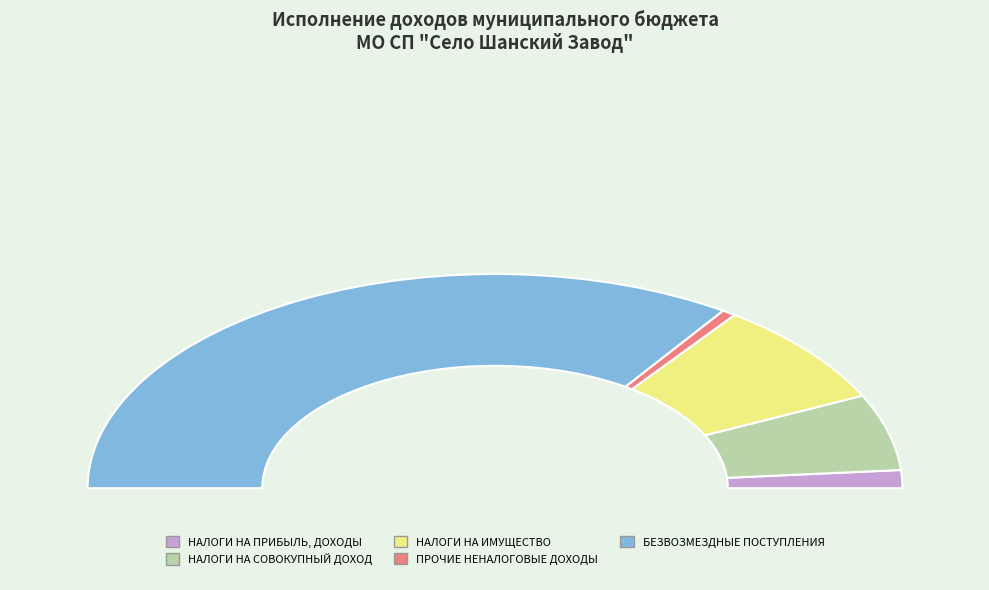

How many slices are in this pie chart?

5